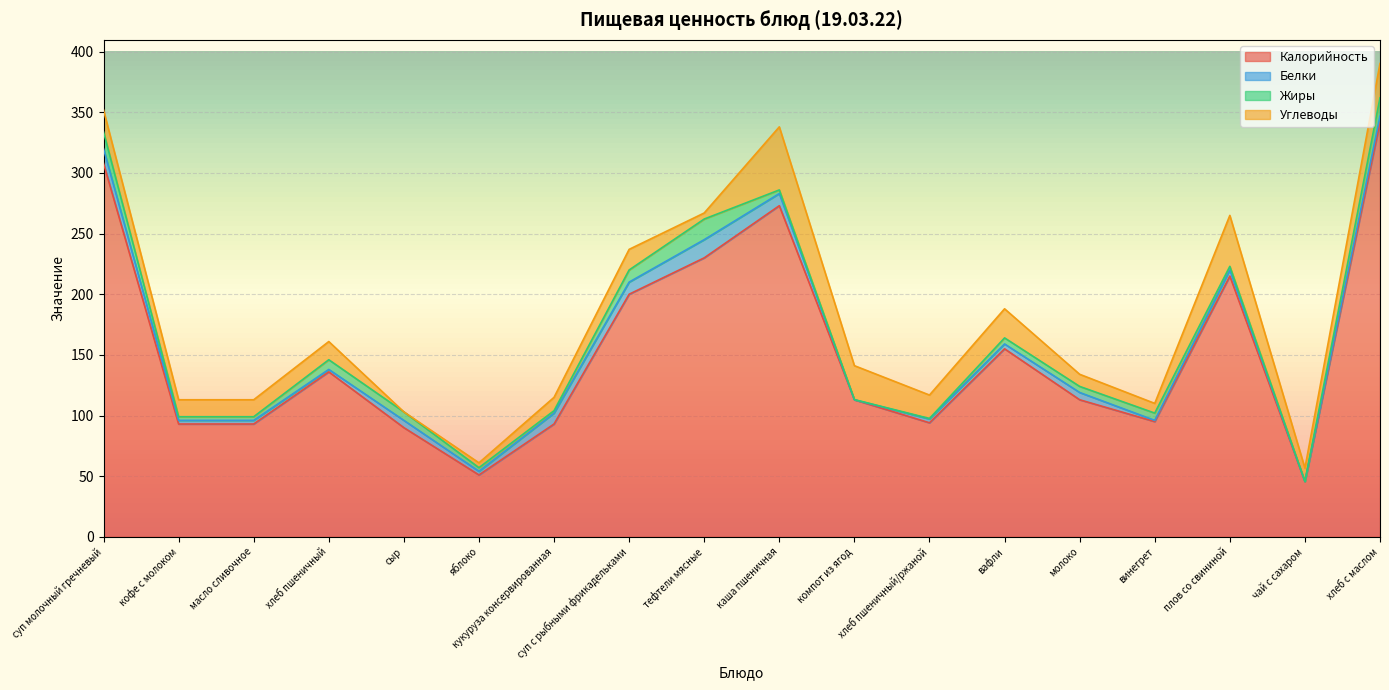

The value of Углеводы at кофе с молоком is 23.8. True or false?

False